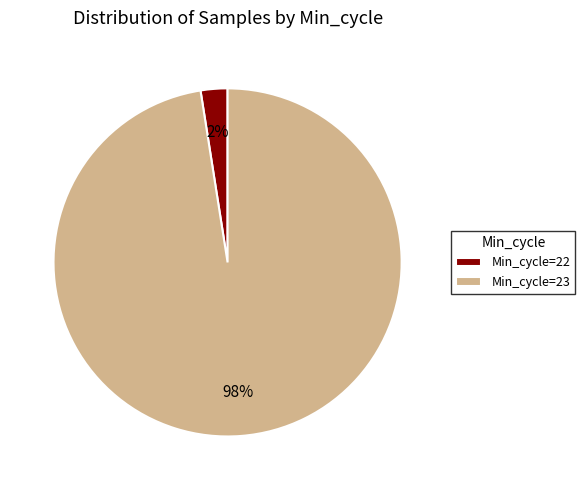

Between Min_cycle=23 and Min_cycle=22, which is larger?

Min_cycle=23